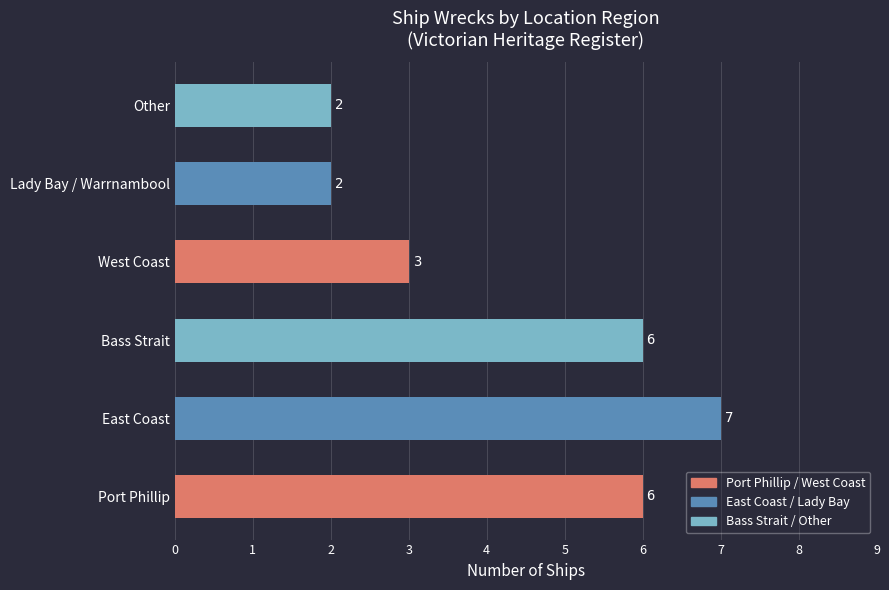

How many values are between 2 and 6?

5